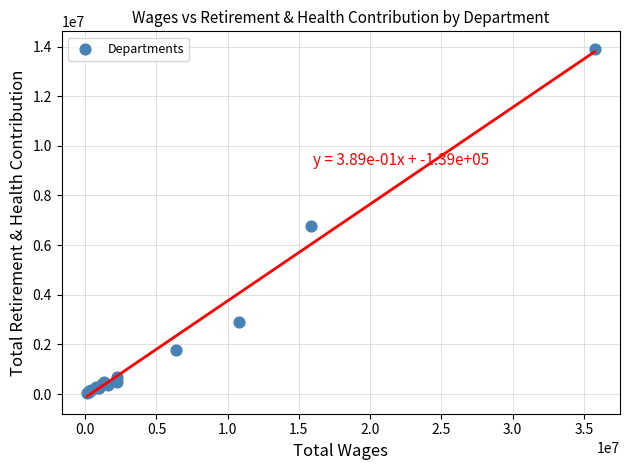

What Y value in the scatter plot is closest to 6987176?

6781590